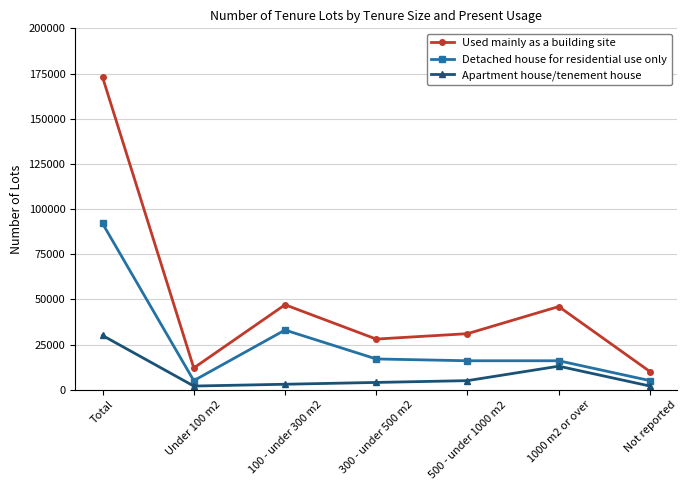

What is the value of the Apartment house/tenement house point at the 4th from the left?

4000